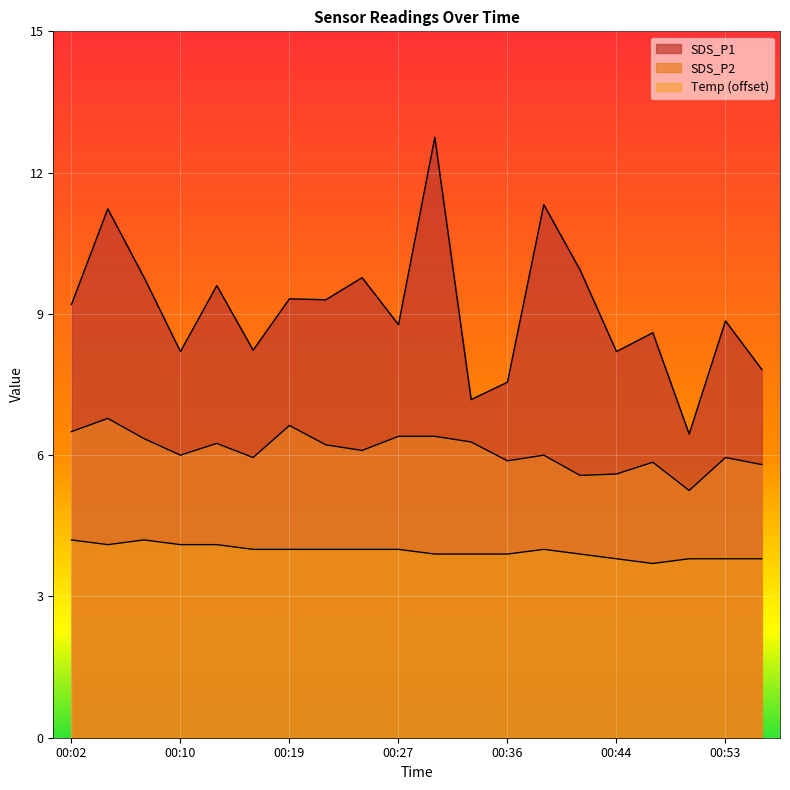

How many lines are shown in the chart?

3